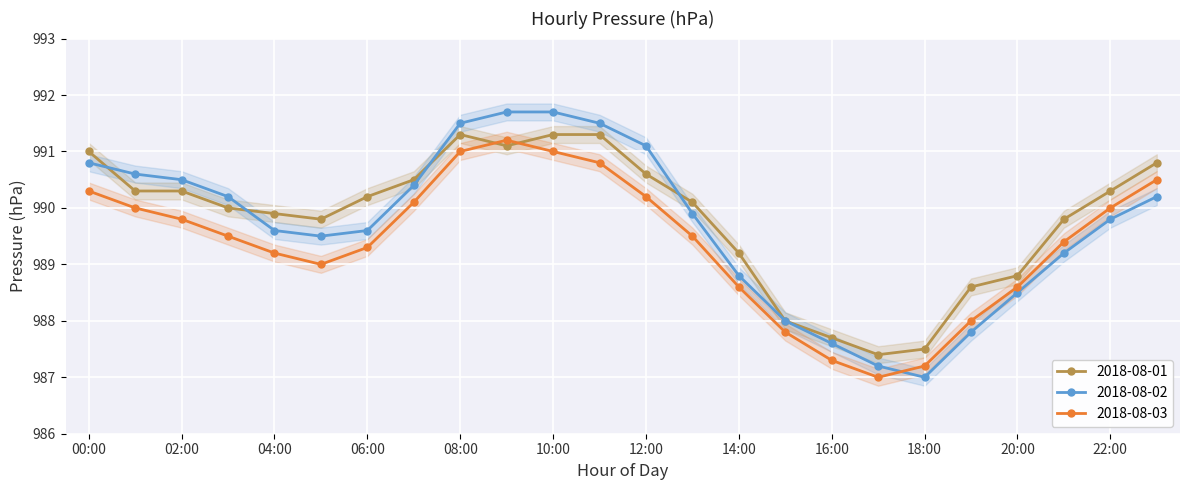

Reading left to right, transcribe all the data shown in this chart.

2018-08-01: 991.0	990.3	990.3	990.0	989.9	989.8	990.2	990.5	991.3	991.1	991.3	991.3	990.6	990.1	989.2	988.0	987.7	987.4	987.5	988.6	988.8	989.8	990.3	990.8
2018-08-02: 990.8	990.6	990.5	990.2	989.6	989.5	989.6	990.4	991.5	991.7	991.7	991.5	991.1	989.9	988.8	988.0	987.6	987.2	987.0	987.8	988.5	989.2	989.8	990.2
2018-08-03: 990.3	990.0	989.8	989.5	989.2	989.0	989.3	990.1	991.0	991.2	991.0	990.8	990.2	989.5	988.6	987.8	987.3	987.0	987.2	988.0	988.6	989.4	990.0	990.5